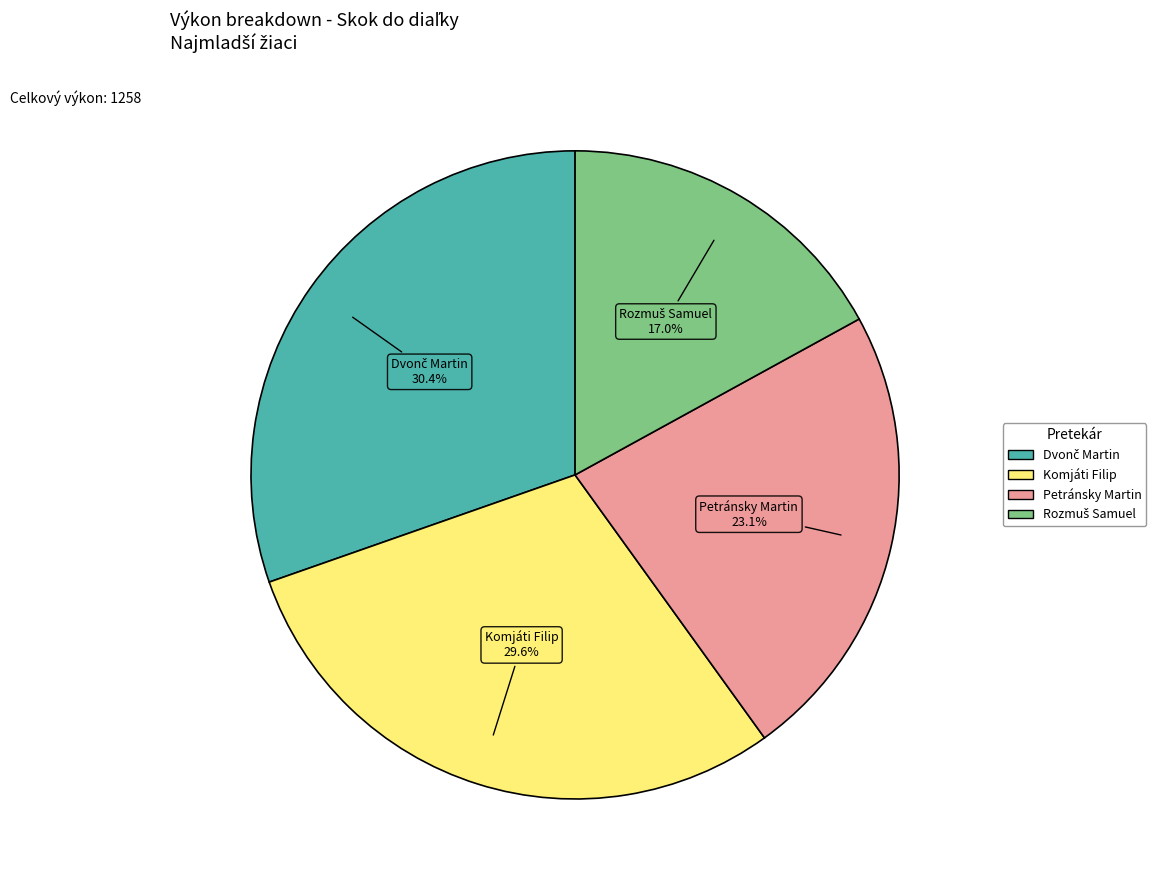

Is there a majority slice in this chart?

No